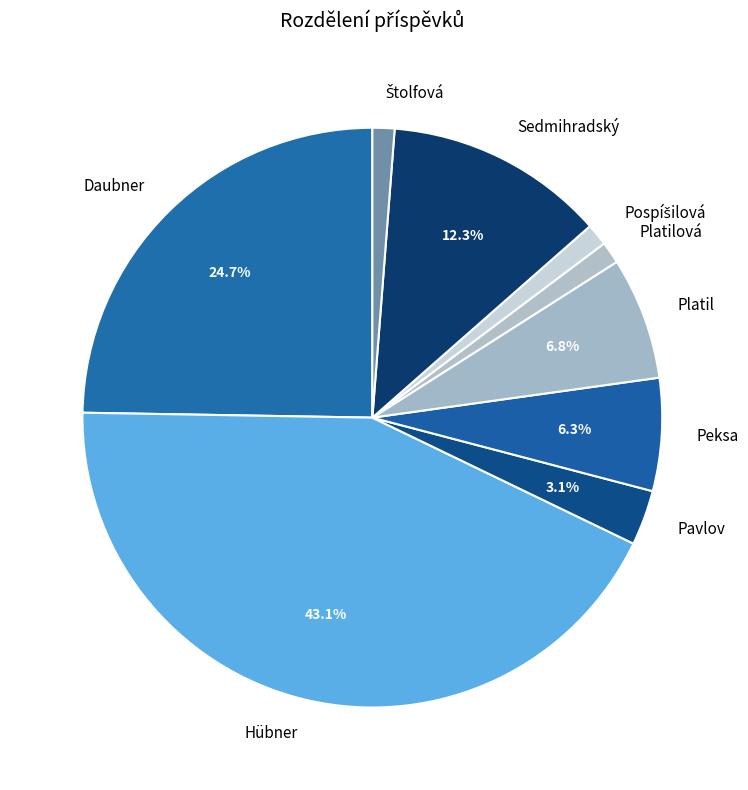

What portion of the pie excludes Hübner?

56.9%